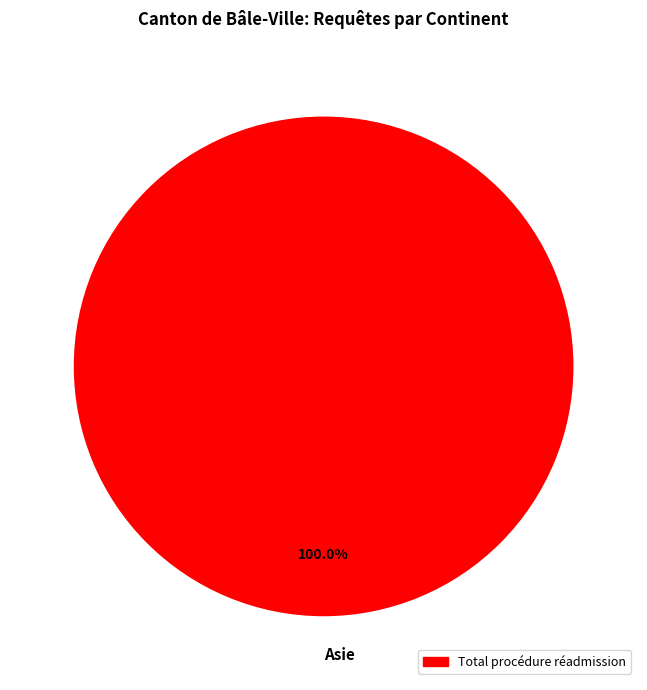

Count the number of slices in the pie.

1